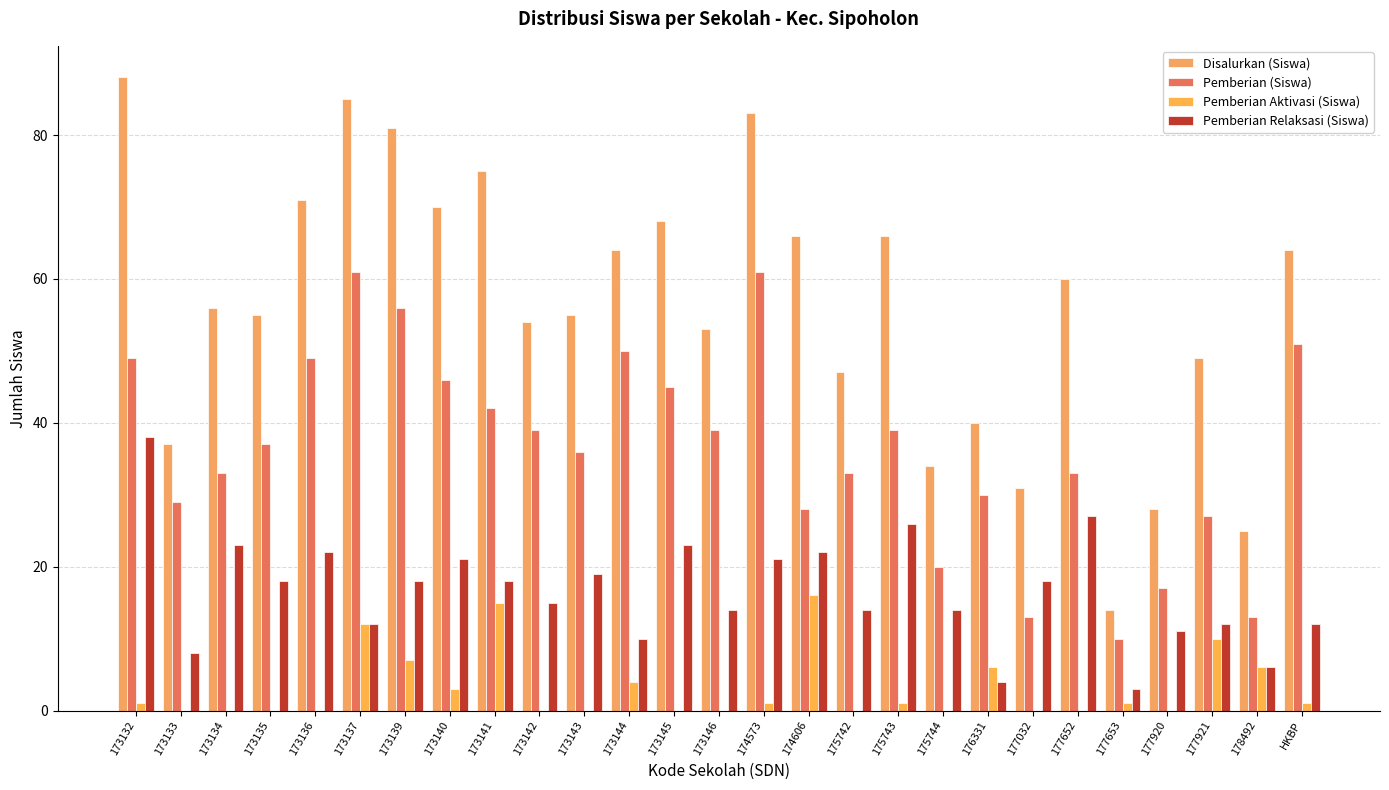

Count the number of categories in the chart.

27